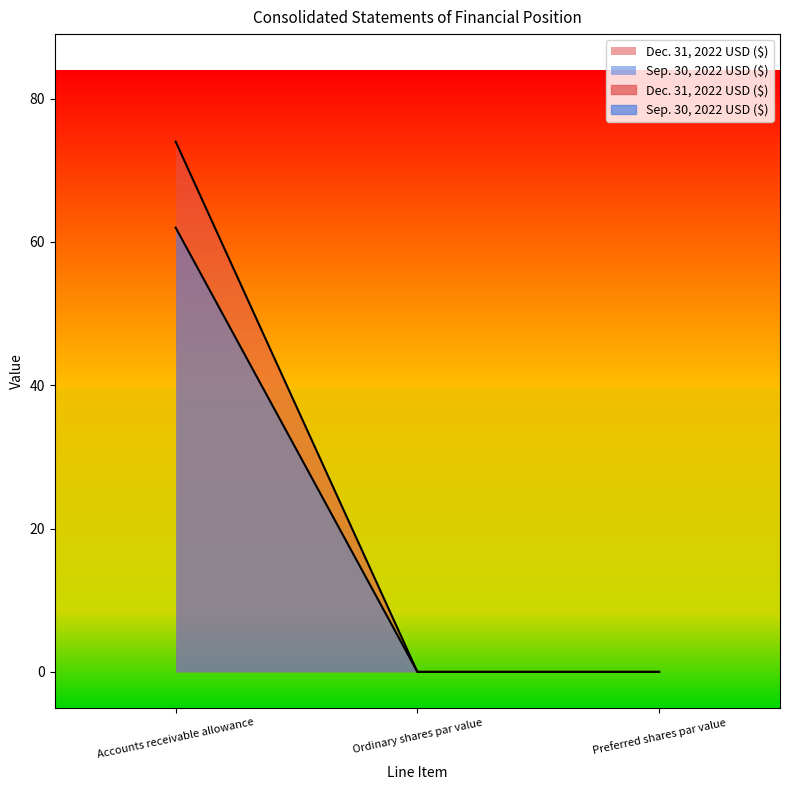

At Preferred shares par value, list the series in order from smallest to largest.

Dec. 31, 2022 USD ($), Sep. 30, 2022 USD ($)